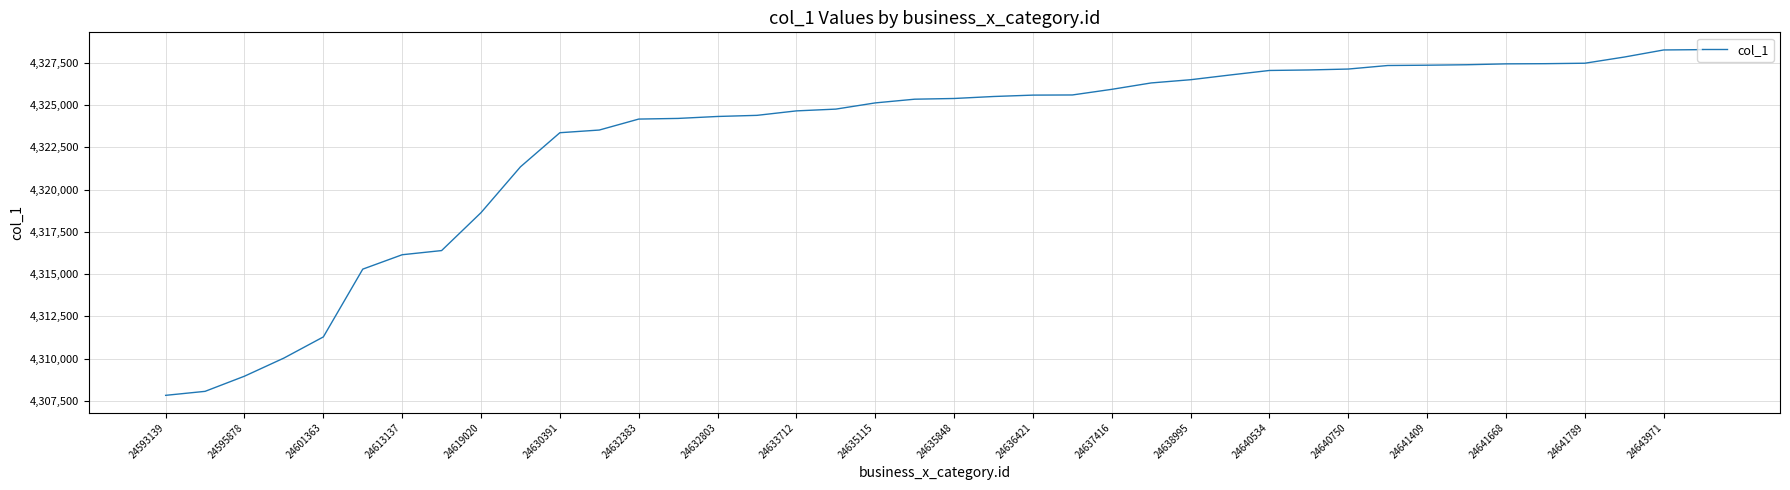

What is the greatest value displayed?

4328269